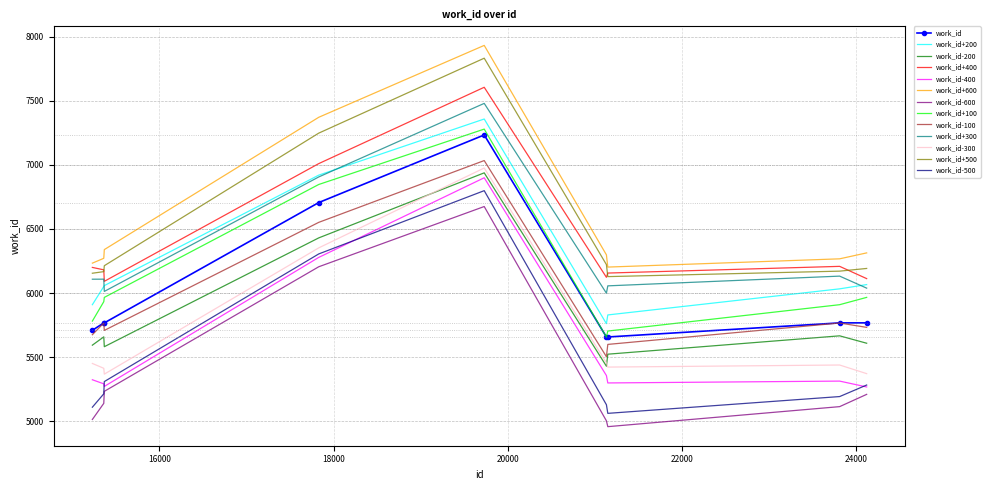

What is the smallest value displayed?

4957.0